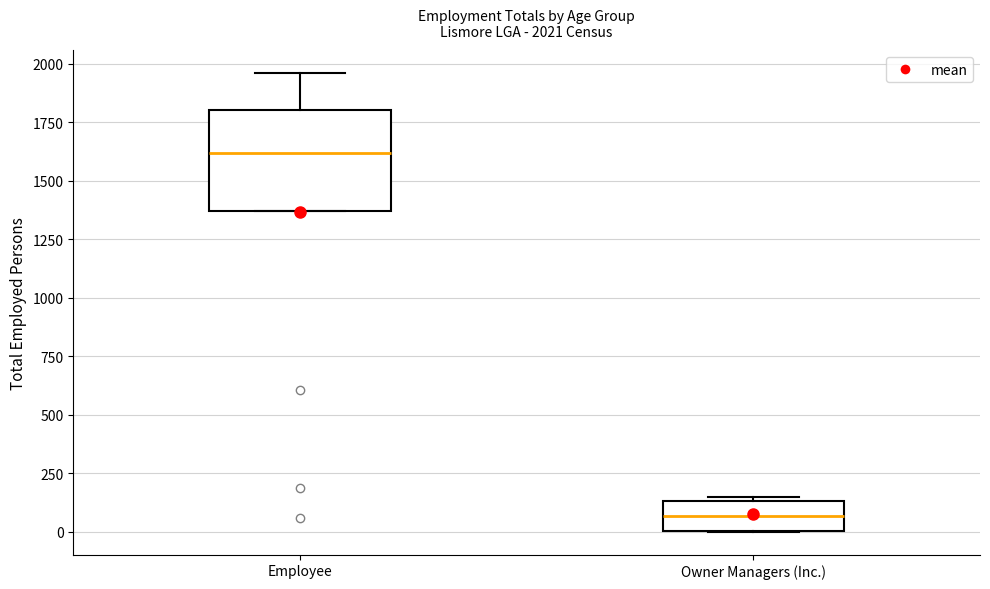

Which box has the lowest median line?

Owner Managers (Inc.)